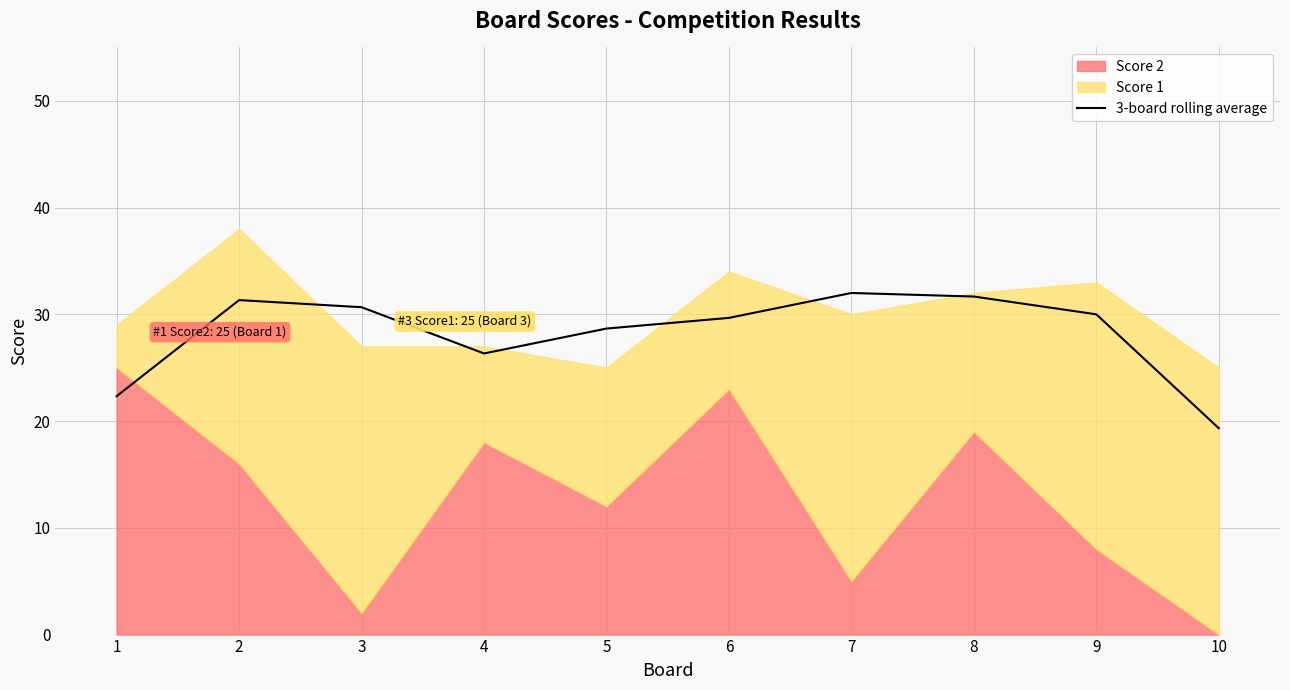

Does the chart display data point markers on the line(s)?

No